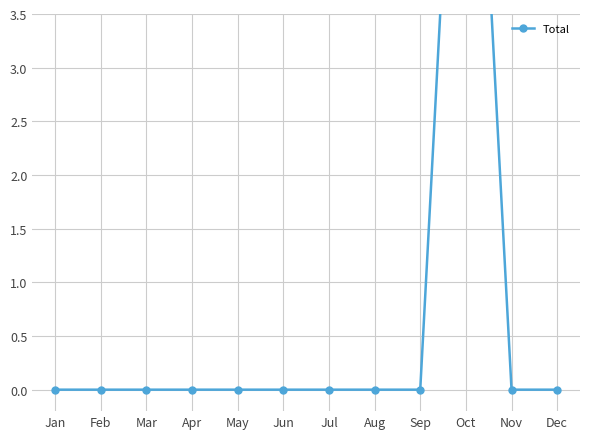

Reading left to right, list all the values displayed in this chart.

Jan=0	Feb=0	Mar=0	Apr=0	May=0	Jun=0	Jul=0	Aug=0	Sep=0	Oct=8	Nov=0	Dec=0